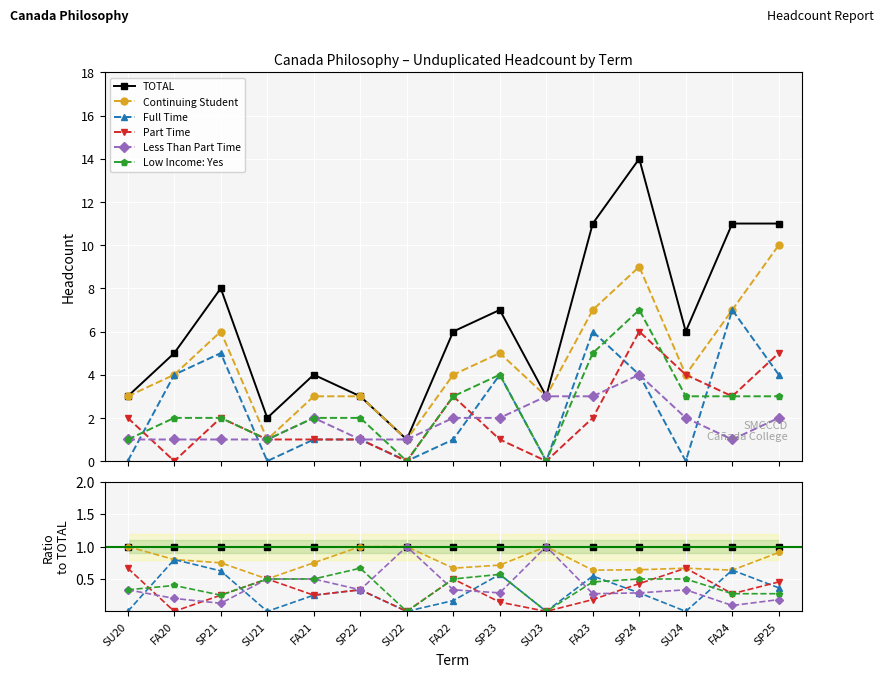

In Continuing Student, how many points are lower than both neighbors (excluding endpoints)?

4